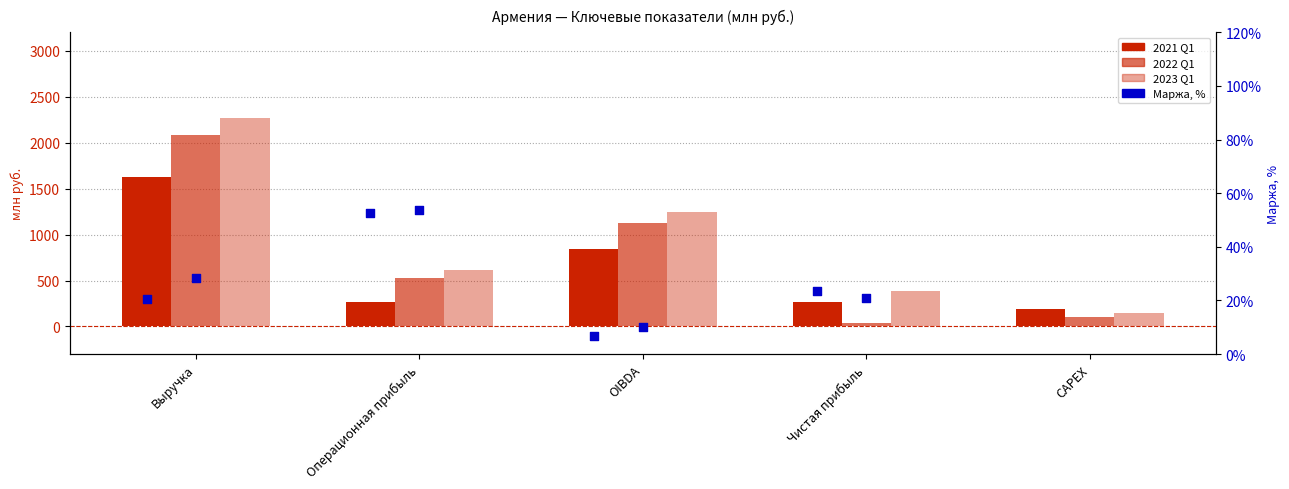

Which series reaches the maximum Y coordinate?

2023 Q1